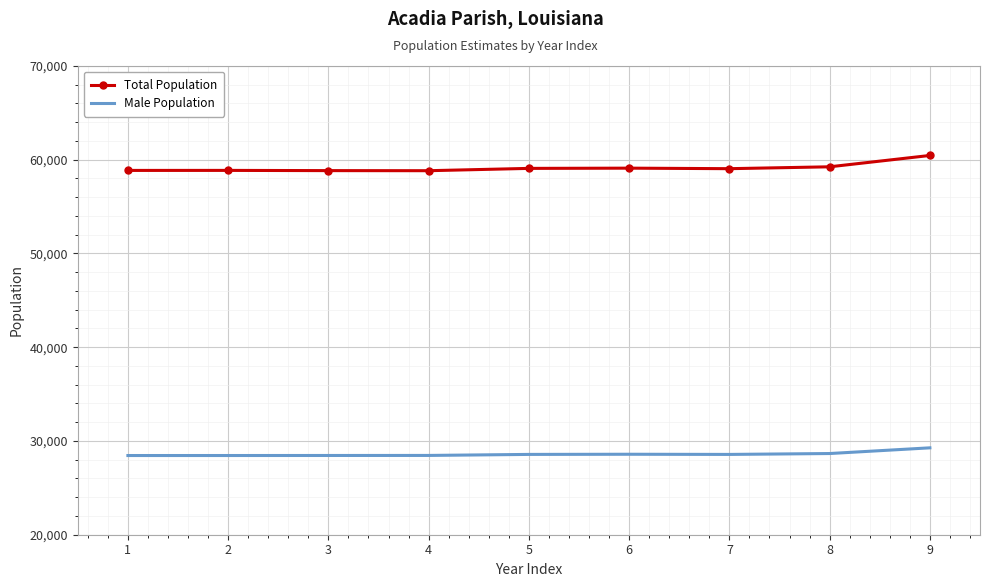

Which series has the largest total across all categories?

Total Population